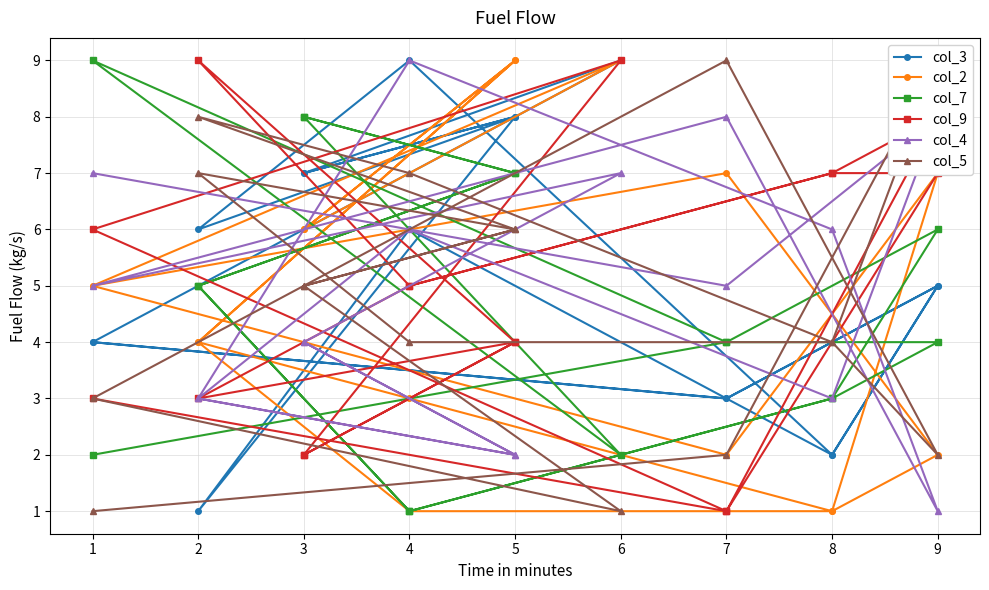

At which category does col_7 reach its first local valley?

4